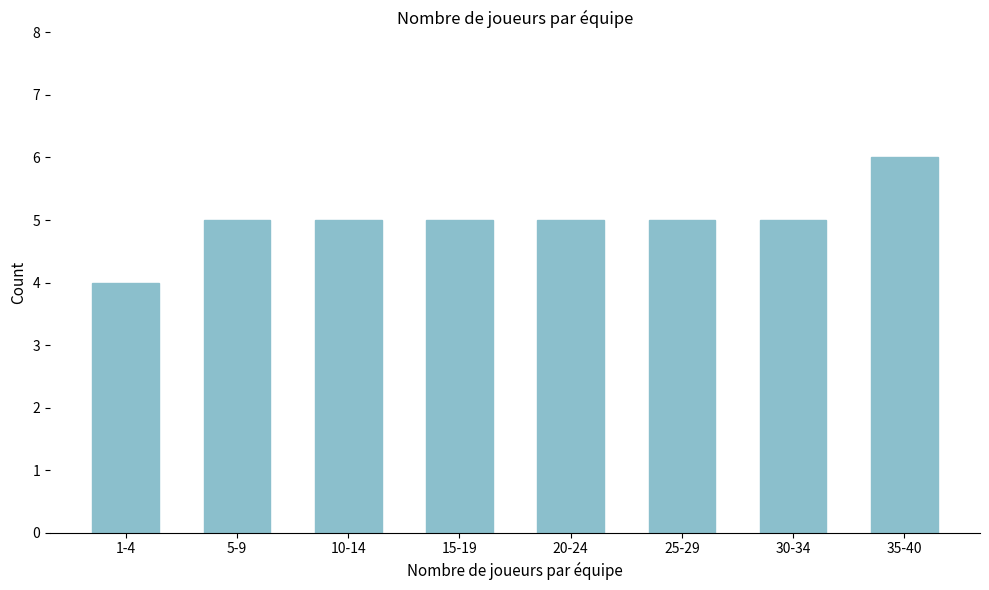

Reading left to right, list all the values displayed in this chart.

4	5	5	5	5	5	5	6